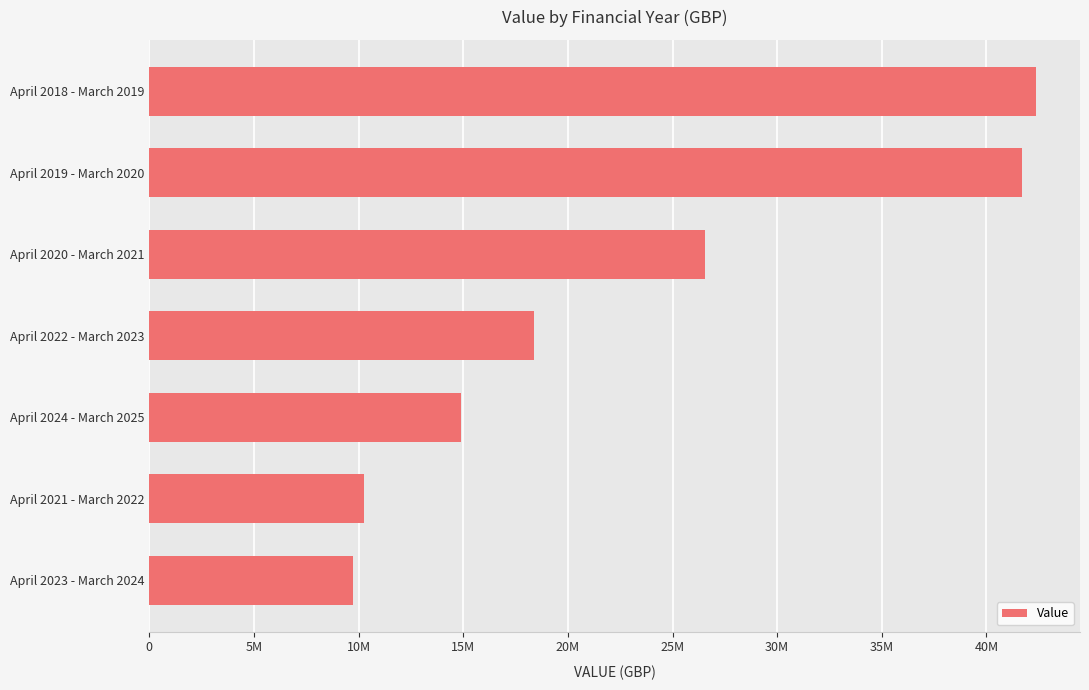

How many values are below 18401474?

3